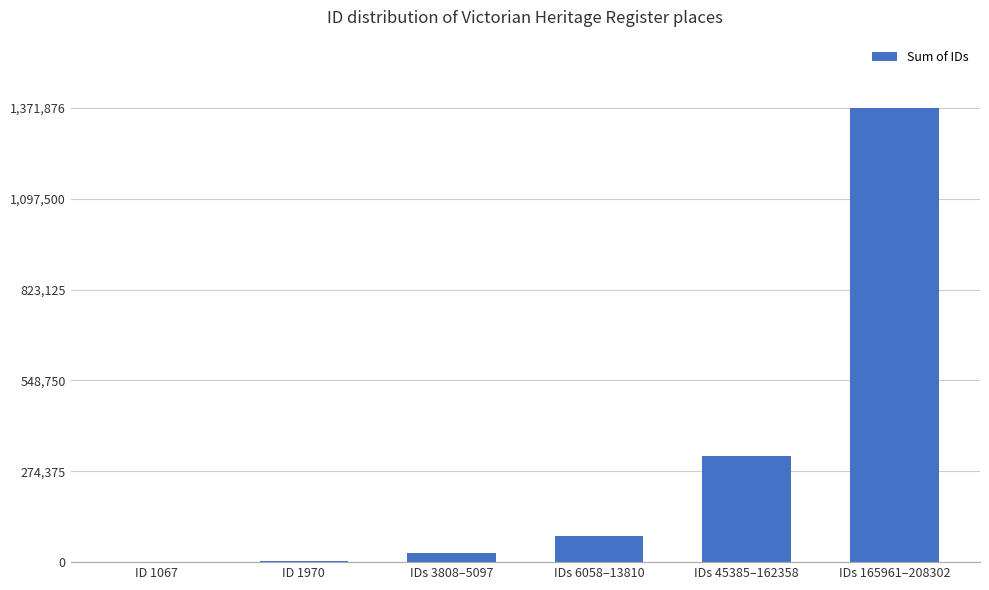

What is the difference between the values at IDs 3808–5097 and ID 1970?

26715